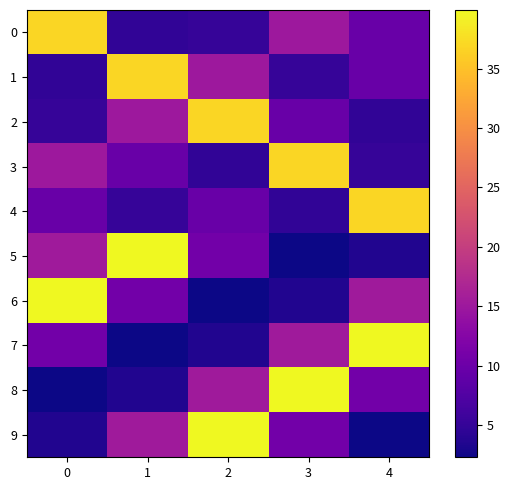

Reading left to right, list all the values displayed in this chart.

0: 0=37.0	1=4.8	2=5.2	3=15.0	4=9.7
1: 0=4.8	1=37.0	2=15.0	3=5.2	4=9.7
2: 0=5.2	1=15.0	2=37.0	3=9.7	4=4.8
3: 0=15.0	1=9.7	2=4.8	3=37.0	4=5.2
4: 0=9.7	1=5.2	2=9.7	3=4.8	4=37.0
5: 0=15.3	1=39.9	2=10.6	3=2.3	4=3.5
6: 0=39.9	1=10.6	2=2.3	3=3.5	4=15.3
7: 0=10.6	1=2.3	2=3.5	3=15.3	4=39.9
8: 0=2.3	1=3.5	2=15.3	3=39.9	4=10.6
9: 0=3.5	1=15.3	2=39.9	3=10.6	4=2.3